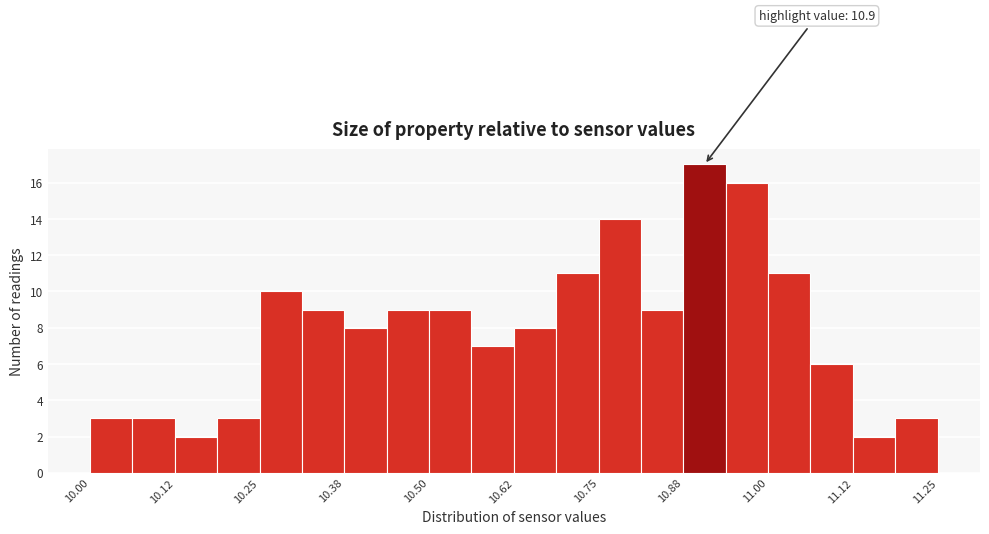

Around what value on the x-axis is the tallest bar? Give the approximate position of its centre, as read against the axis.

10.90